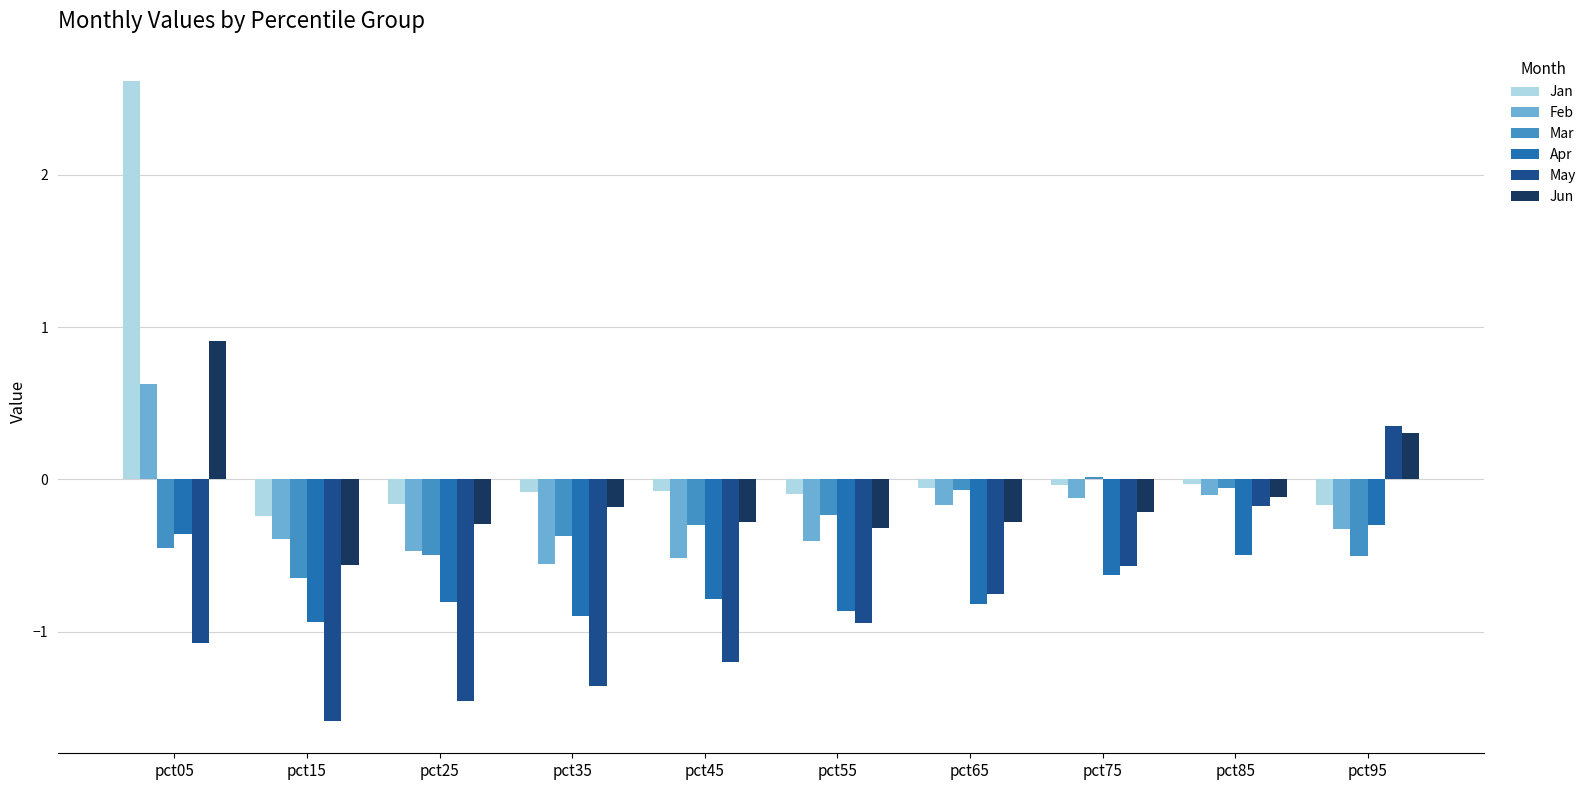

How many values in the Jan series are below 0?

9